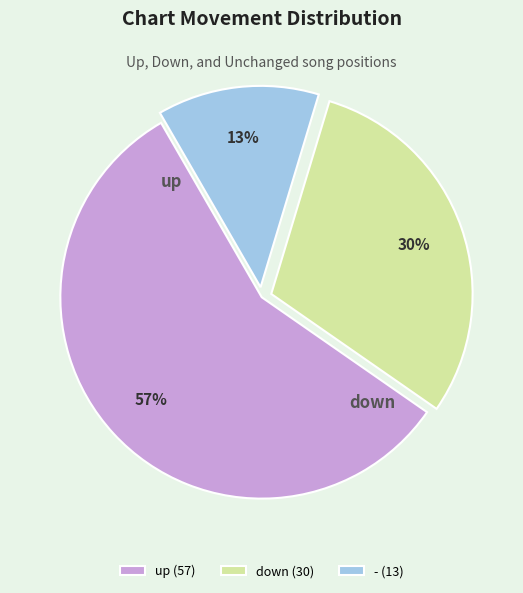

To the nearest percent, what is the difference between the largest and smallest slice percentages?

44%